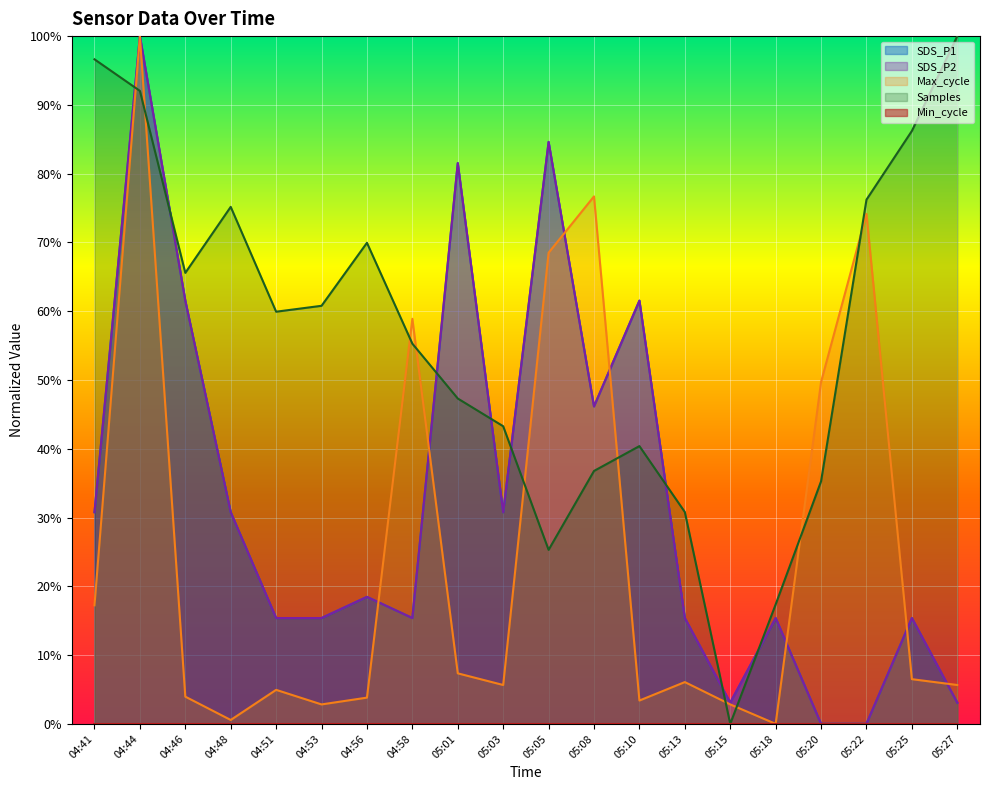

Which series changed the most between 05:05 and 05:27?

SDS_P1